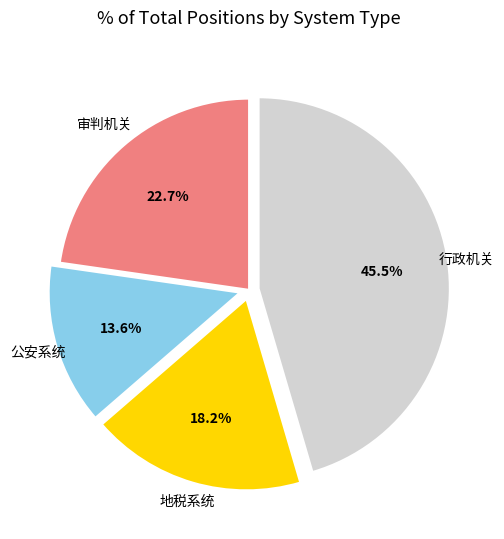

Combined, do 审判机关 and 行政机关 account for over 50%?

Yes